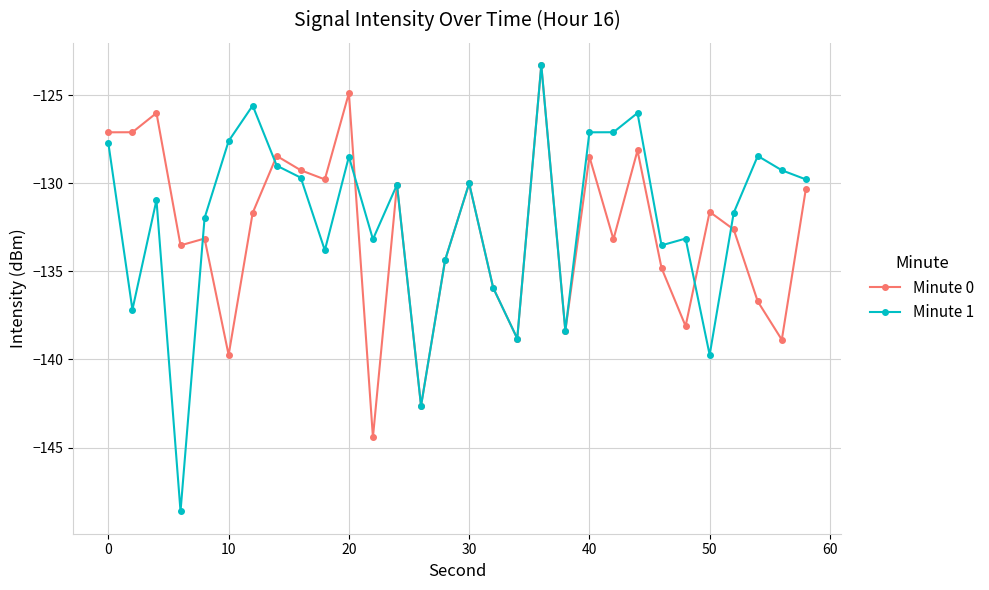

What is the sum of all Minute 1 values?

-3963.2